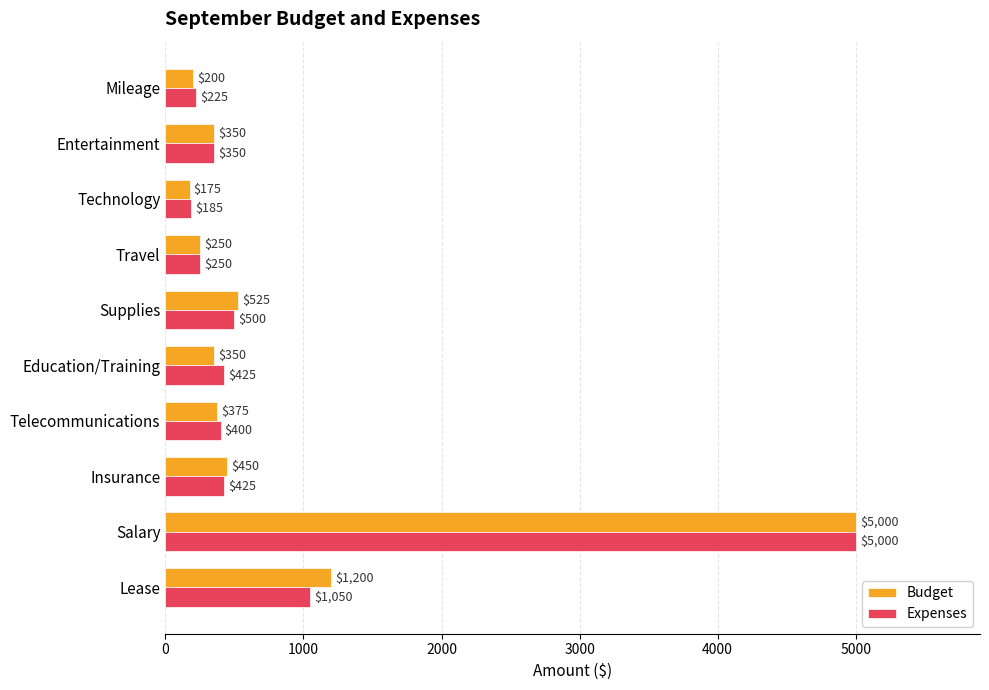

Rank the series by their average value, from highest to lowest.

Budget, Expenses